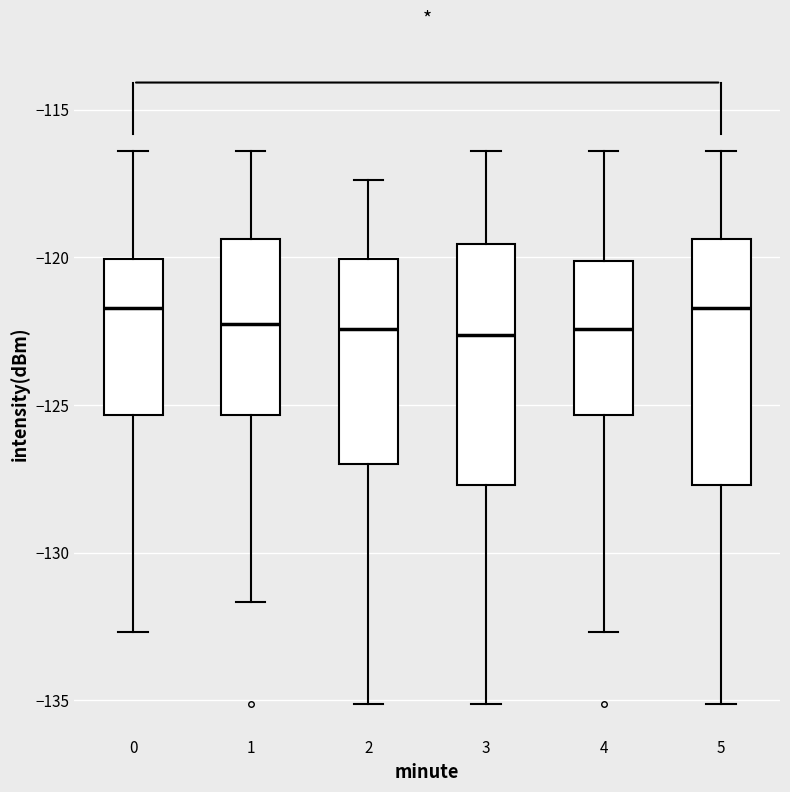

Where does the upper whisker of the box at x = 1 end on the y-axis? The values are not printed on the chart, so give them approximately, as read against the axis.

-116.5